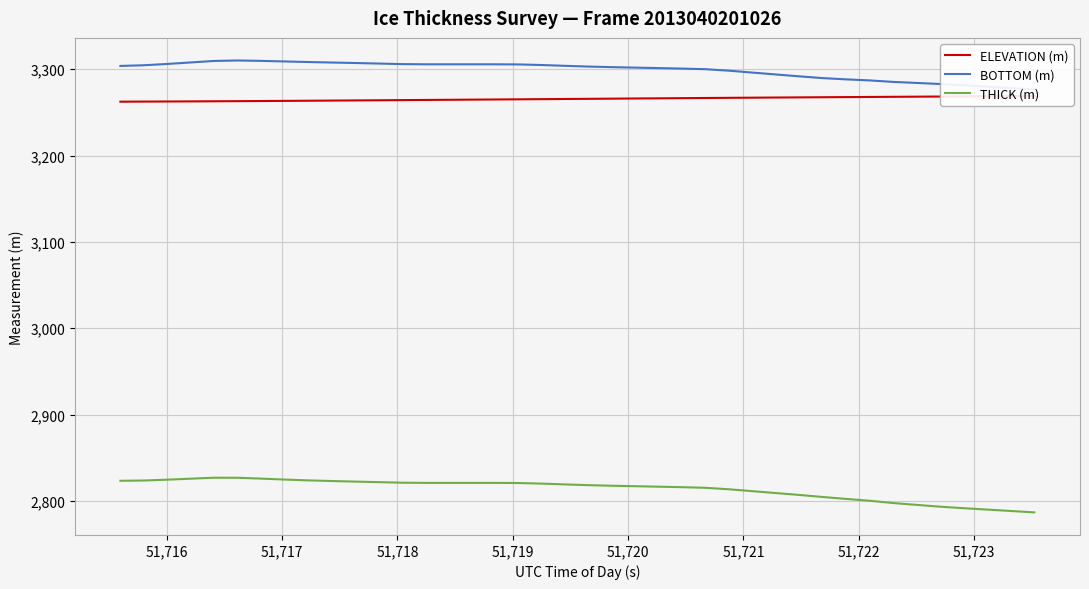

How many data points in BOTTOM (m) are less than 3303?

20